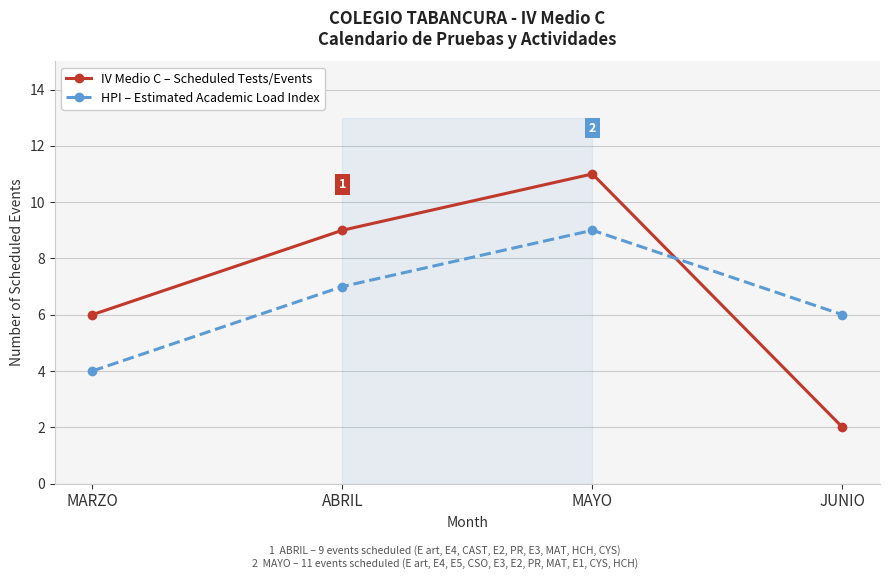

True or false: IV Medio C – Scheduled Tests/Events and HPI – Estimated Academic Load Index cross at least once.

True